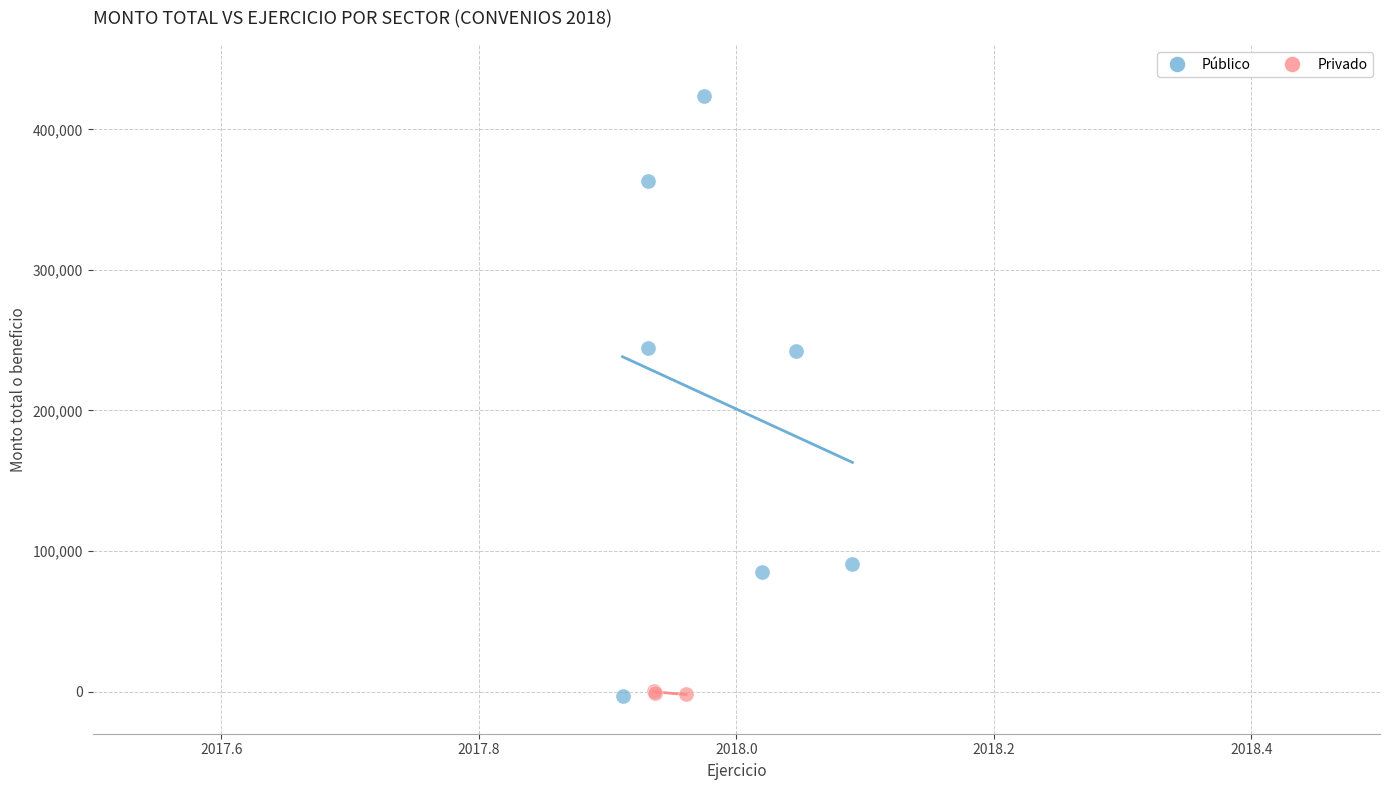

Which series reaches the maximum Y coordinate?

Público